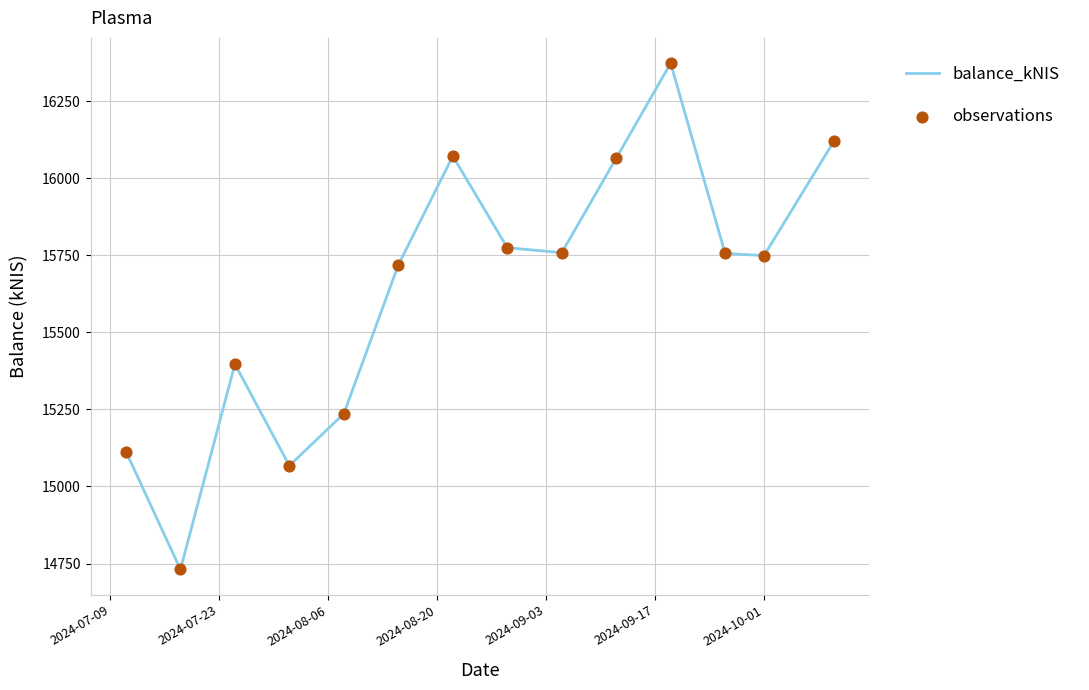

What is the greatest value displayed?

16373.1